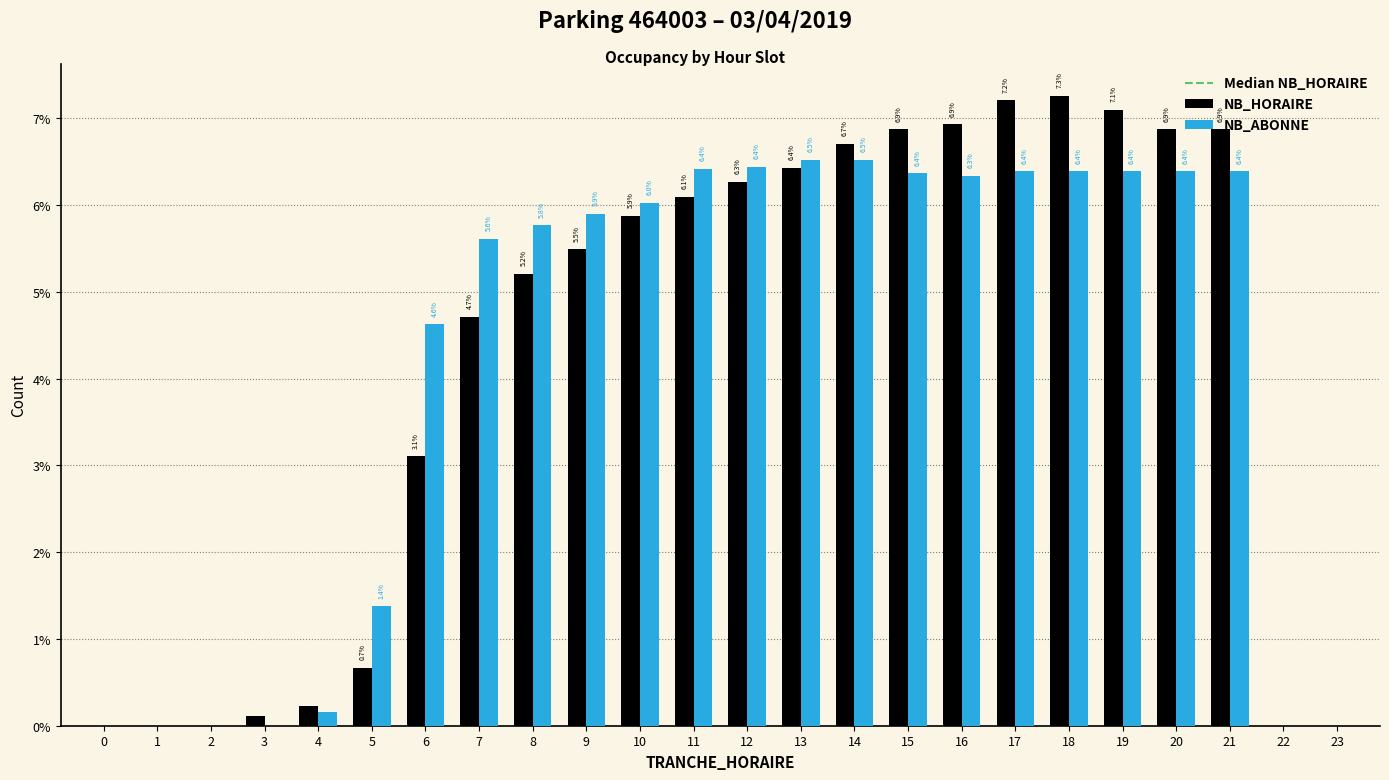

Are the bars grouped side by side (vs. stacked)?

Yes